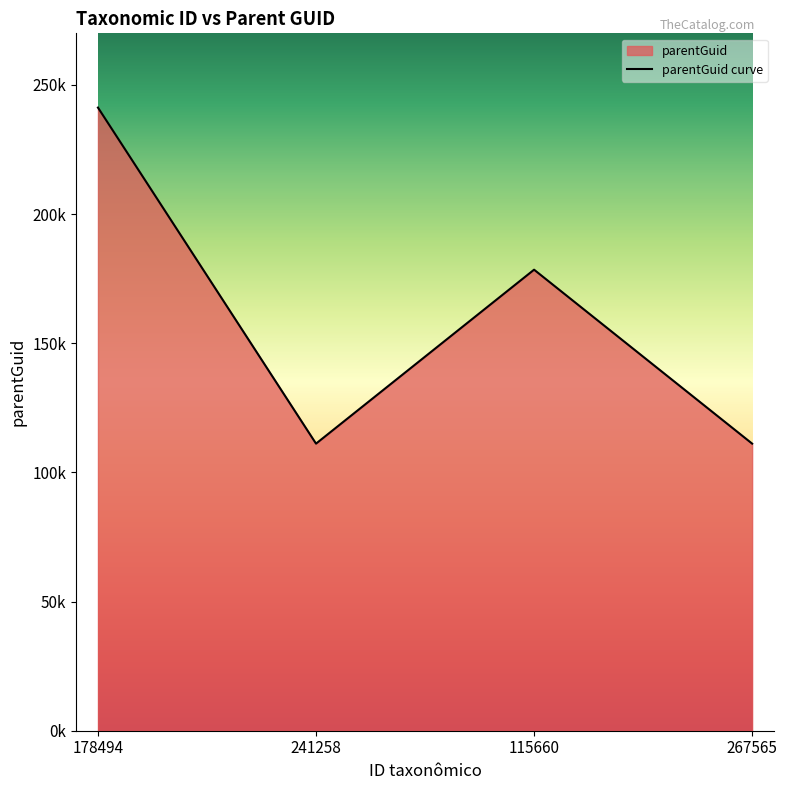

What is the label of the 3rd point from the left?

115660